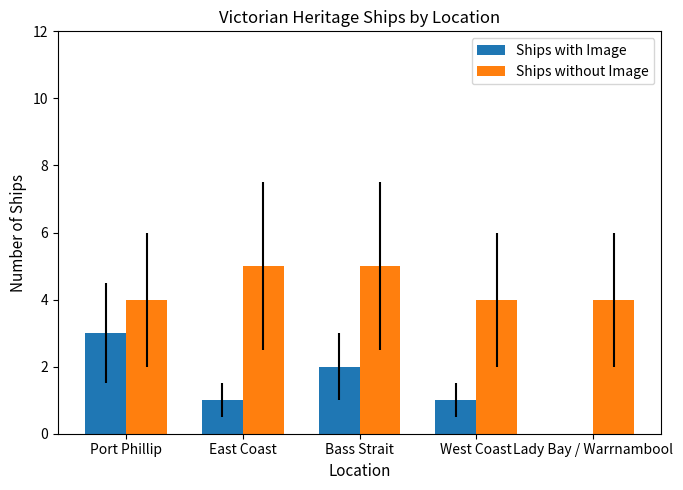

Count the Ships without Image values in the range 4 to 5.

5